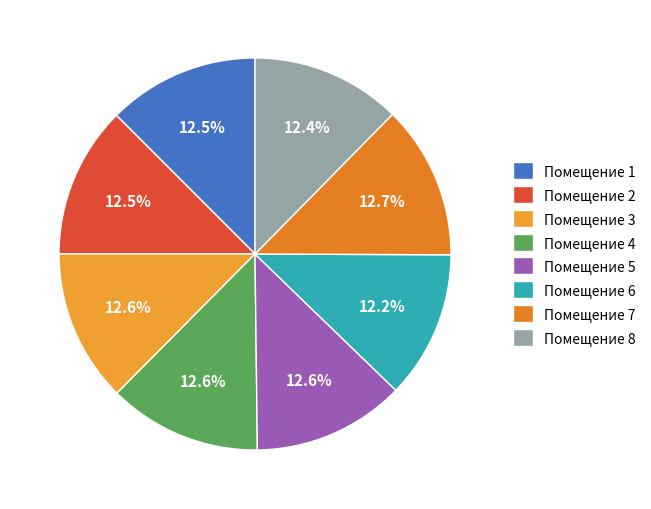

Is there a majority slice in this chart?

No